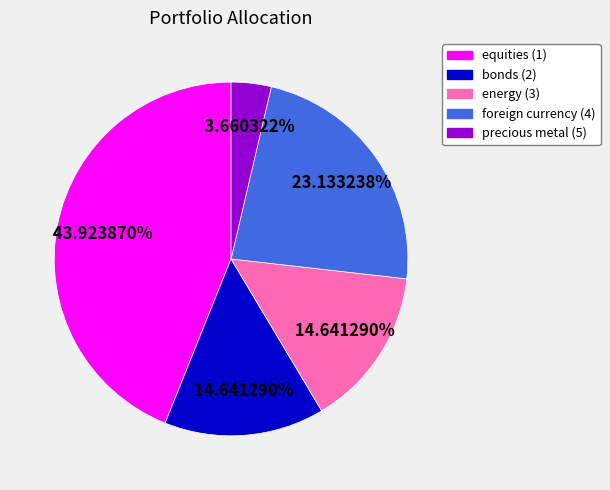

Is there a majority slice in this chart?

No